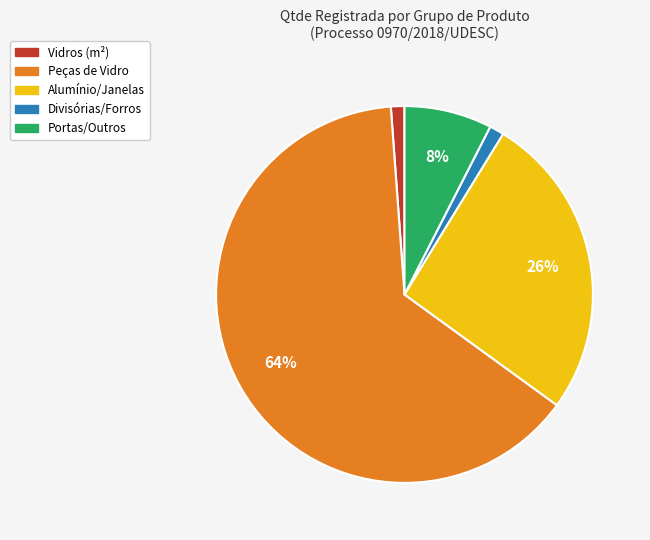

To the nearest percent, what is the average slice percentage?

20%